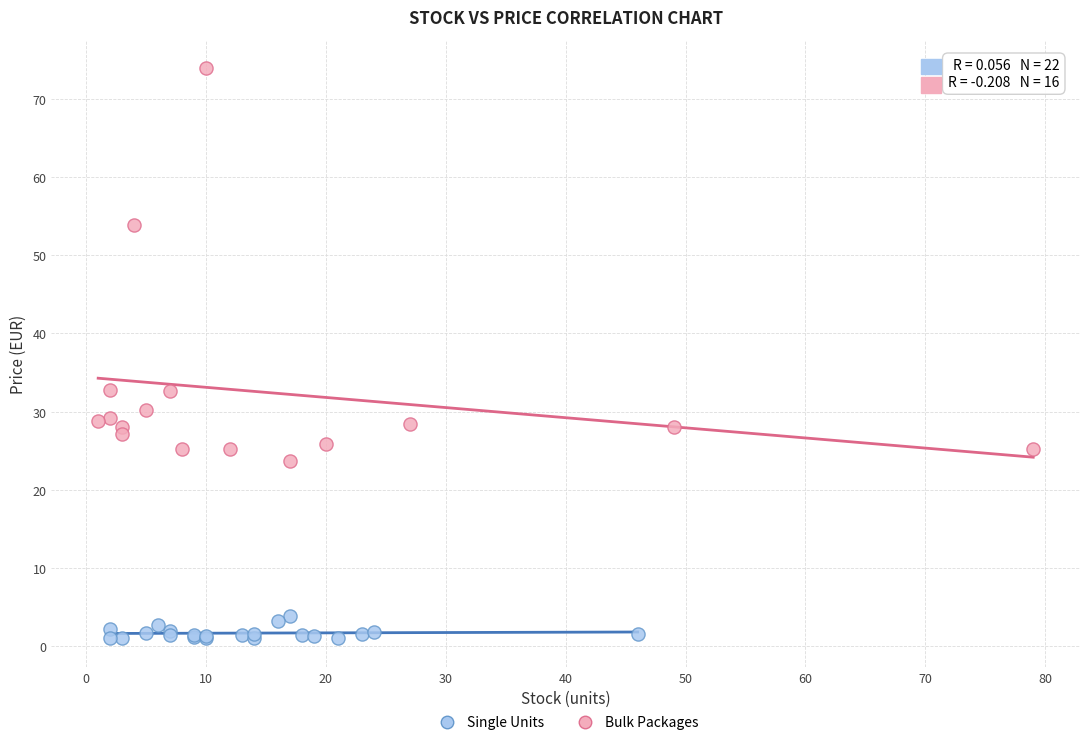

Which series contains the highest Y value?

Bulk Packages